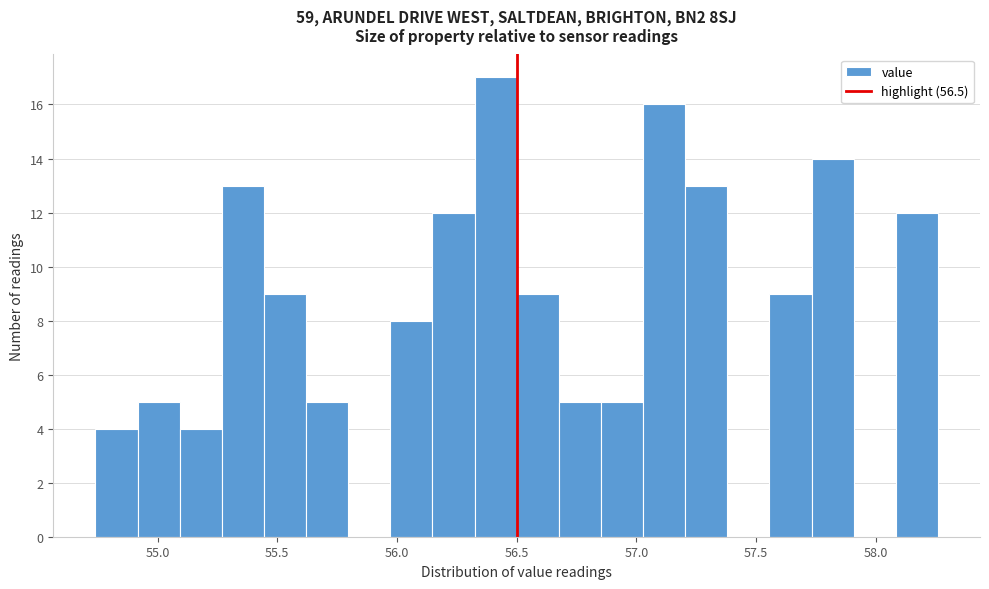

Read against the x-axis, roughly where is the centre of the tallest bar?

56.40